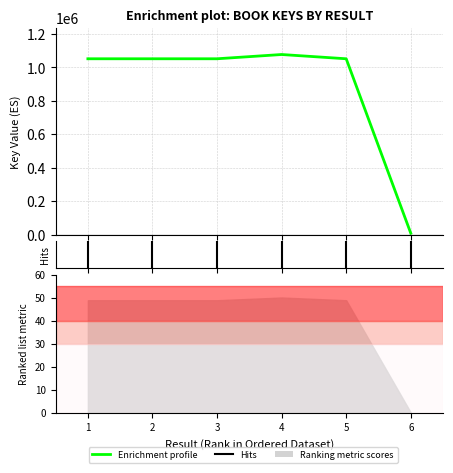

What is the difference between the values at 4 and 5?

25472